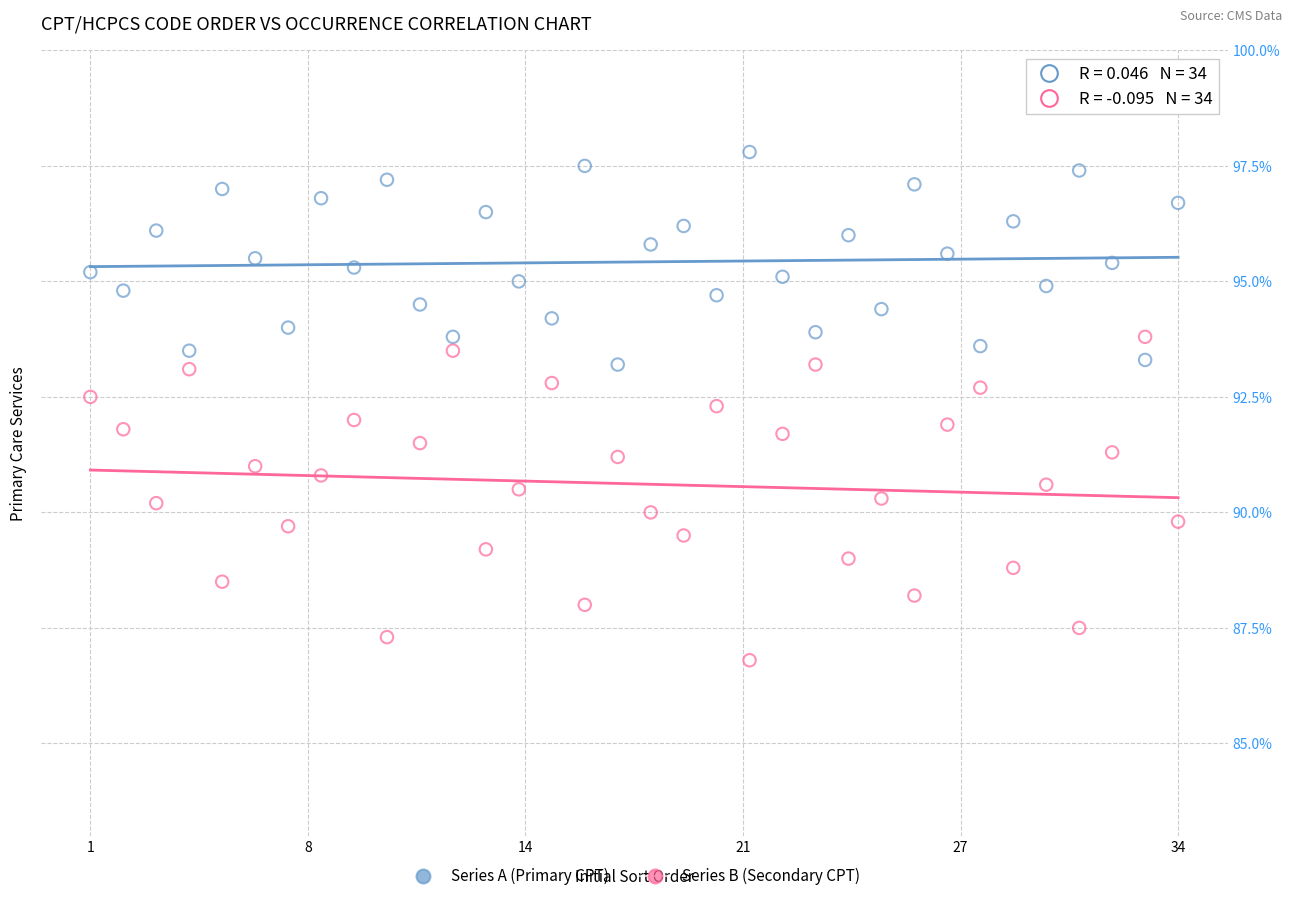

Across all data points, what is the range of X values (max minus min)?

33.0